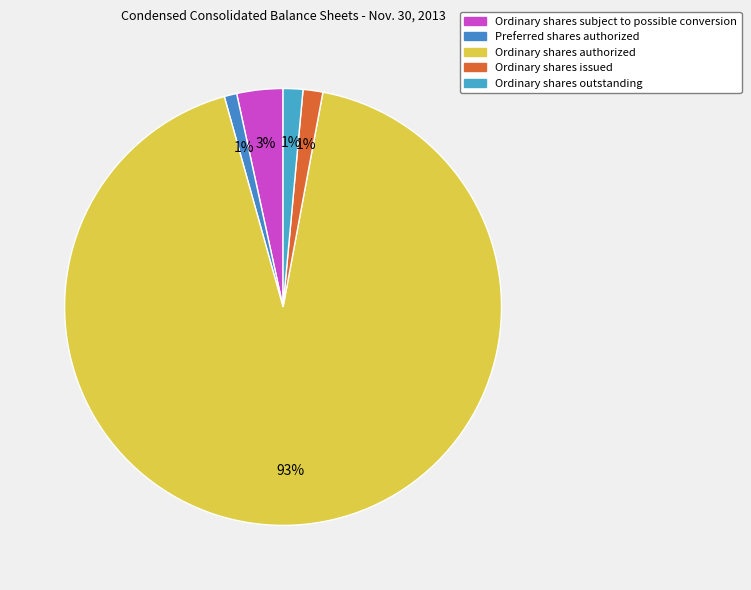

Which category has the biggest portion of the pie?

Ordinary shares authorized